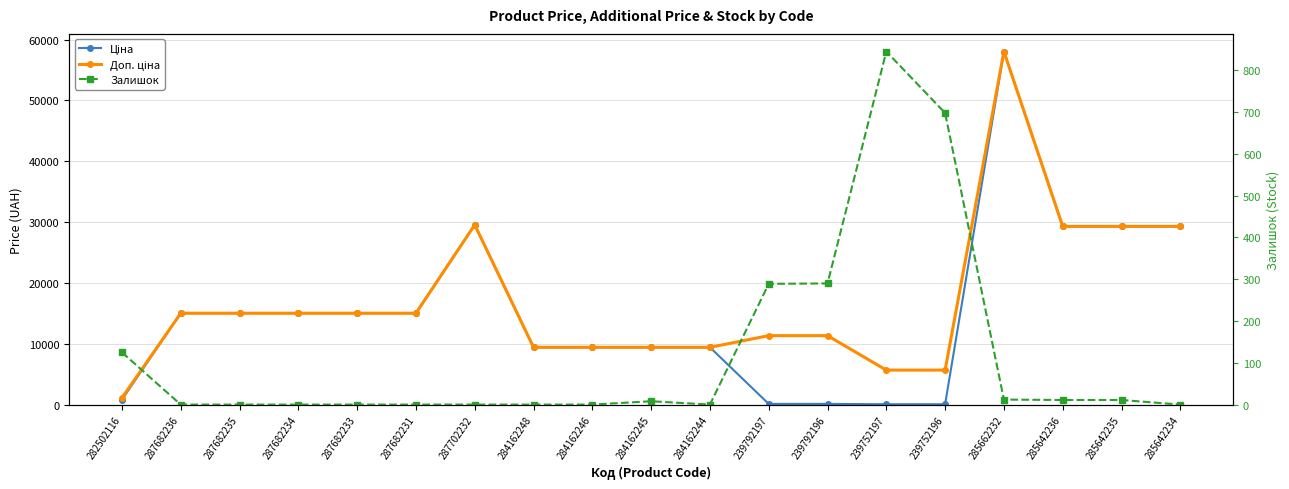

The value of Доп. ціна at 287682233 is 15019.2. True or false?

True